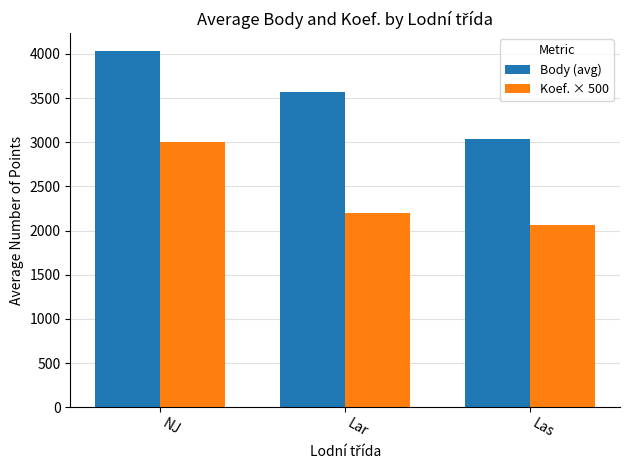

Reading left to right, transcribe all the data shown in this chart.

Body (avg): 4034.0	3574.0	3032.0
Koef. × 500: 3000.0	2200.0	2062.5